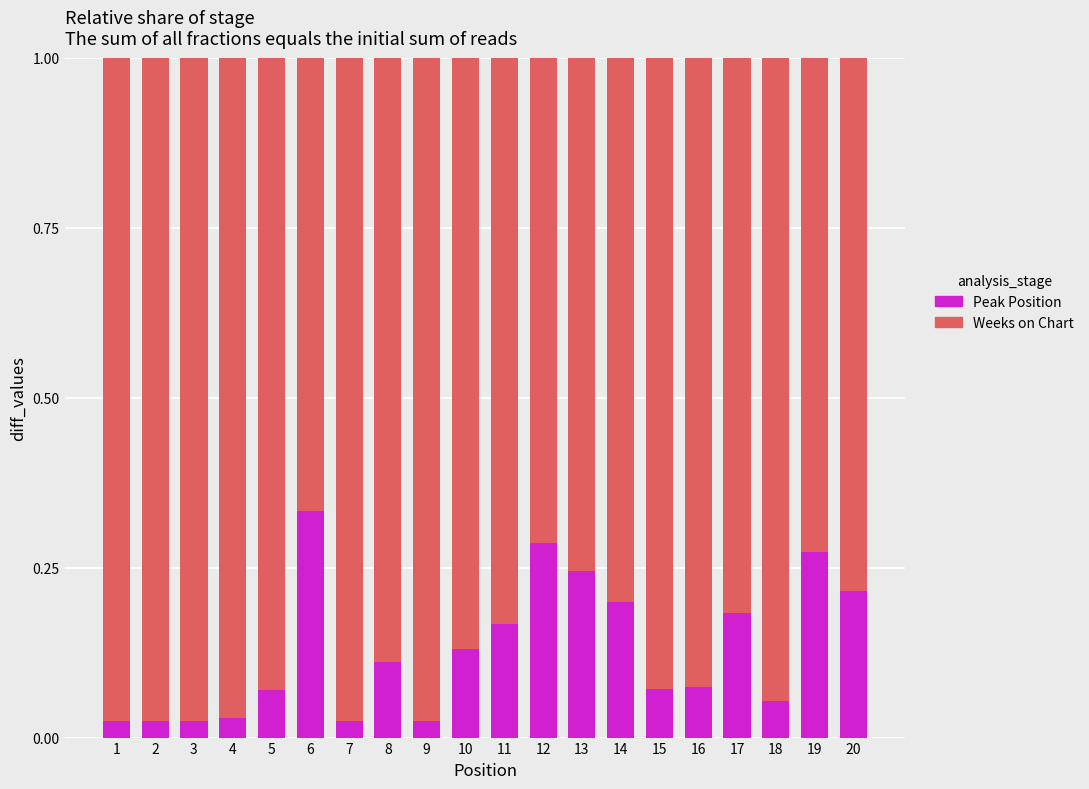

True or false: Peak Position has a value of 0.0 at 16.

False